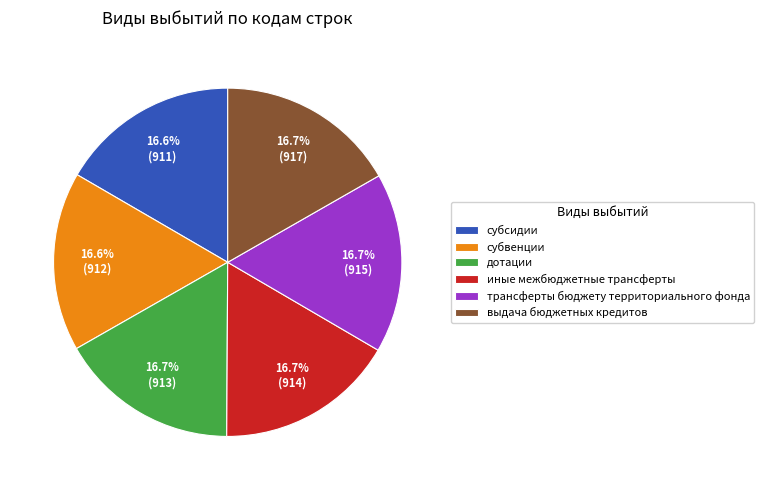

To the nearest percent, what percentage of the pie is иные межбюджетные трансферты?

17%